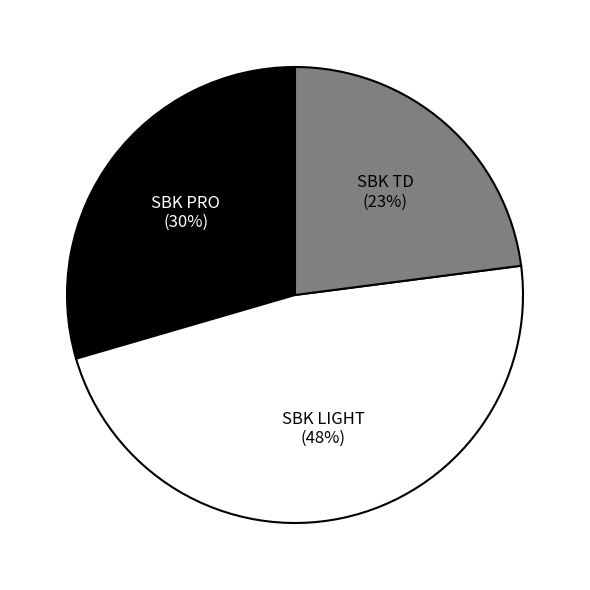

To the nearest percent, what percentage of the pie is SBK TD?

23%